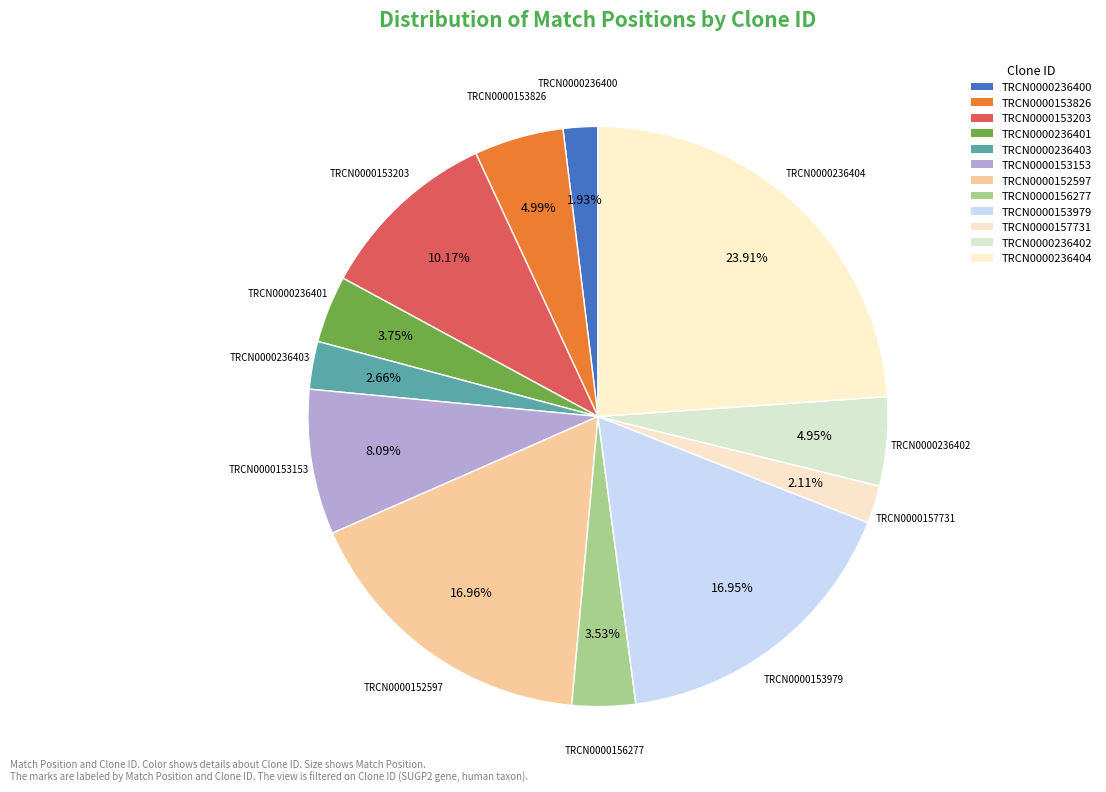

How much of the chart is everything except TRCN0000236404?

76.1%